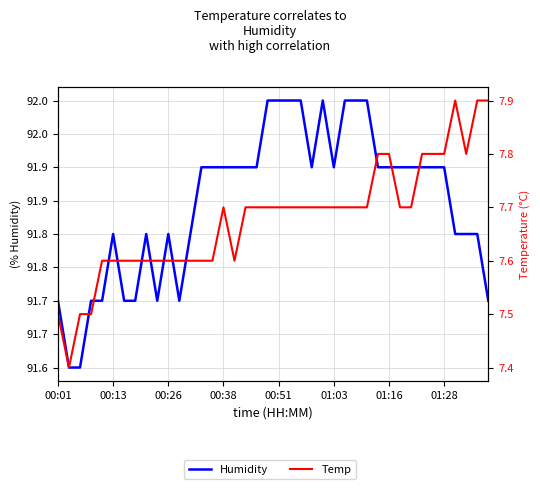

At how many categories does at least one series exceed 39?

40